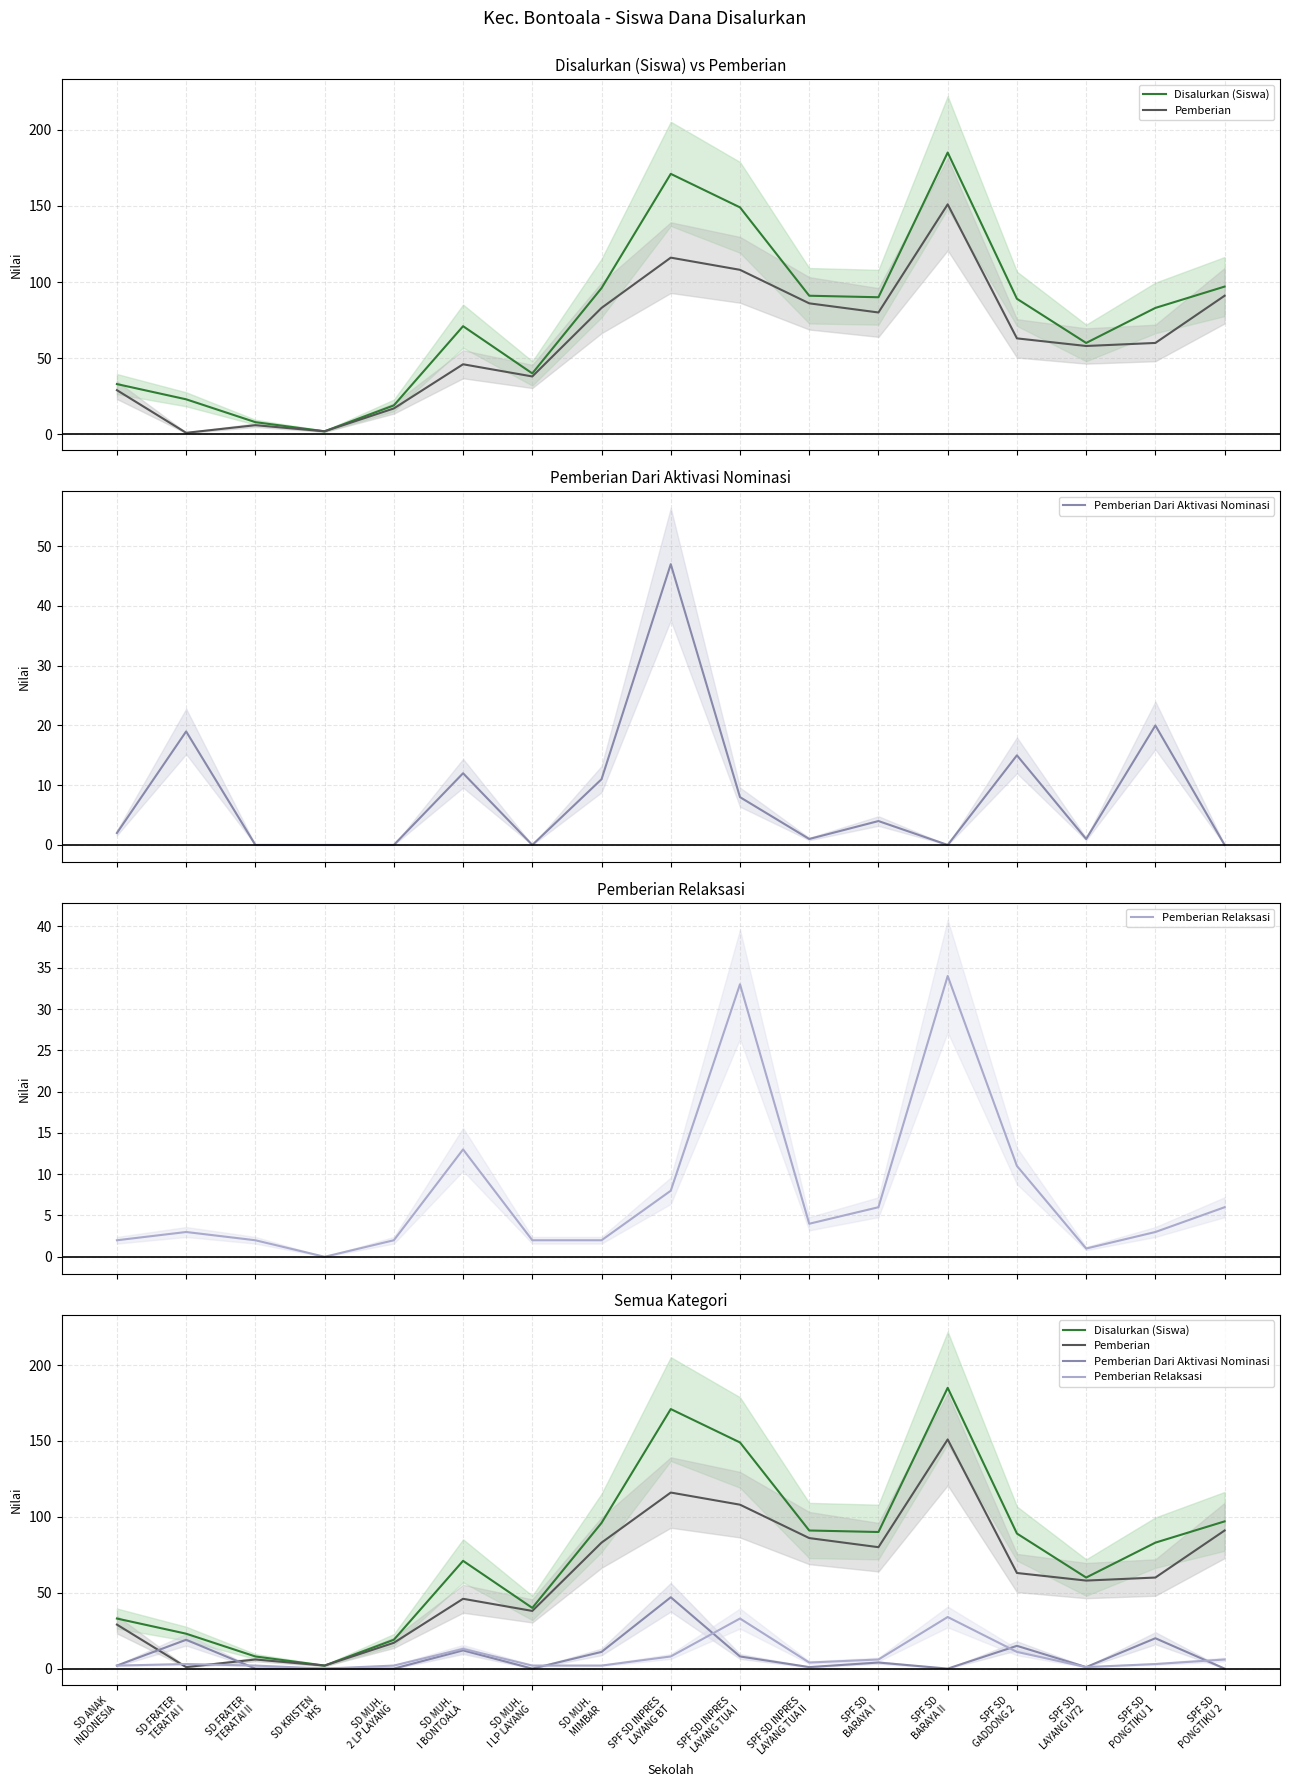

What is the label of the 3rd point from the left?

SD FRATER
TERATAI II